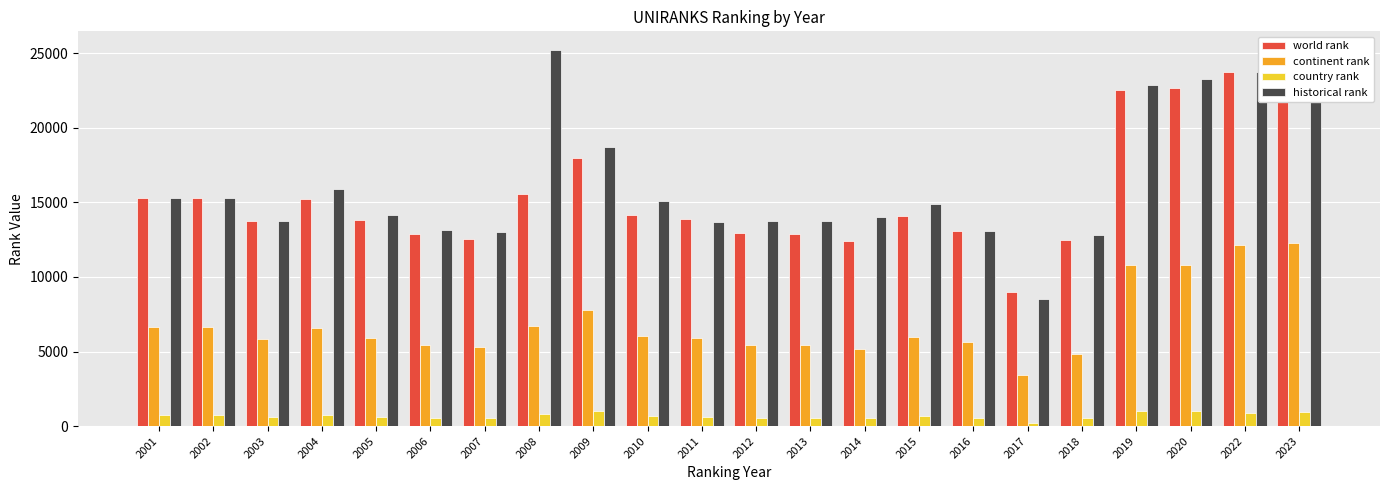

Is the value of continent rank at 2022 greater than the value of world rank at 2022?

No